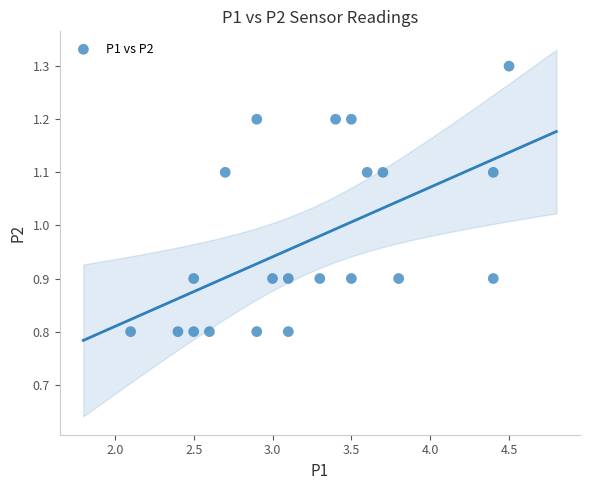

What is the range of X values (max minus min)?

2.4